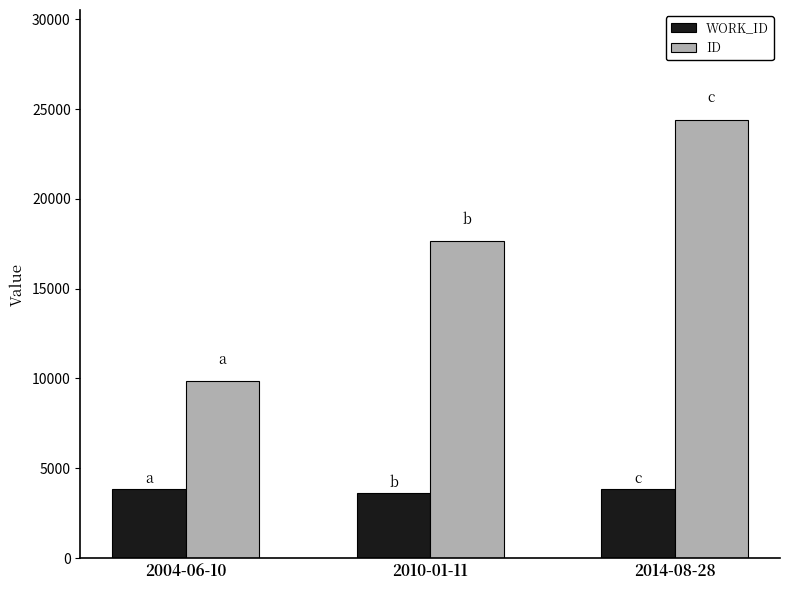

What position from the right is 2004-06-10?

3